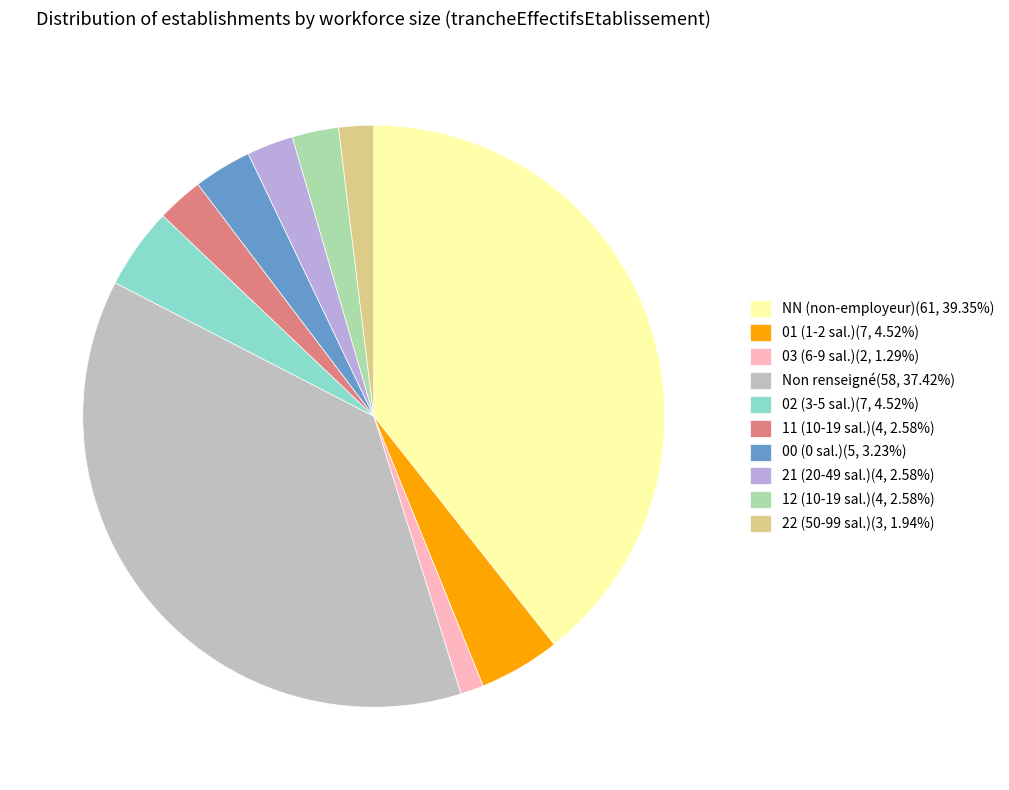

How many segments does this pie chart have?

10